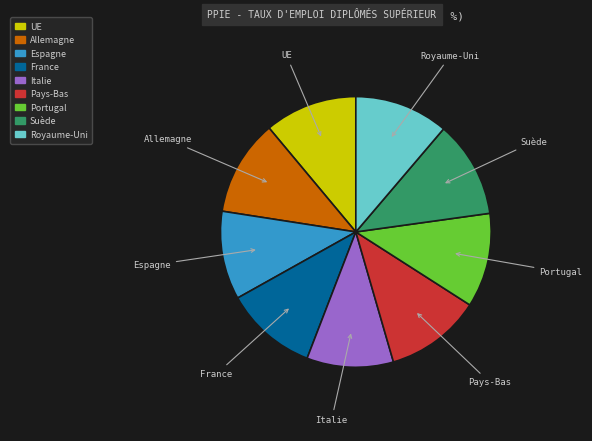

Is it true that Portugal is 3% of the pie?

False